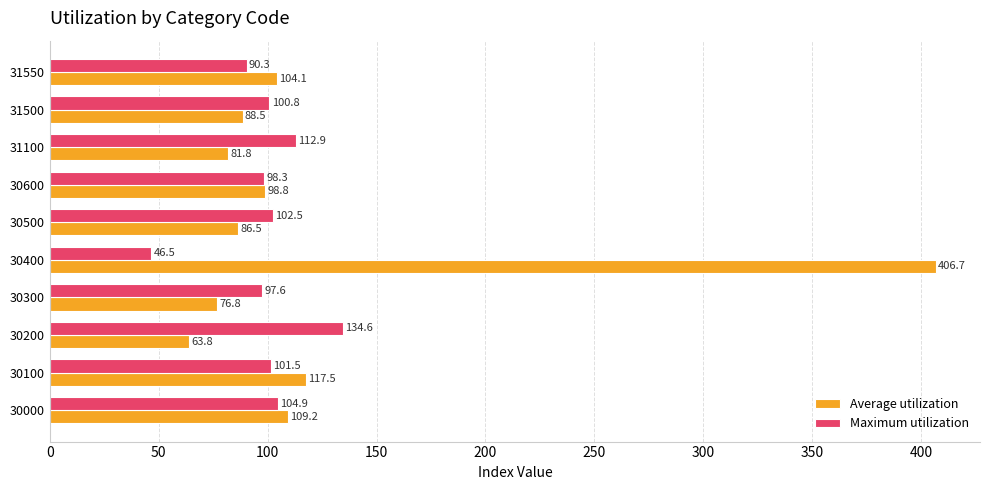

Rank the series by their maximum value, from lowest to highest.

Maximum utilization, Average utilization